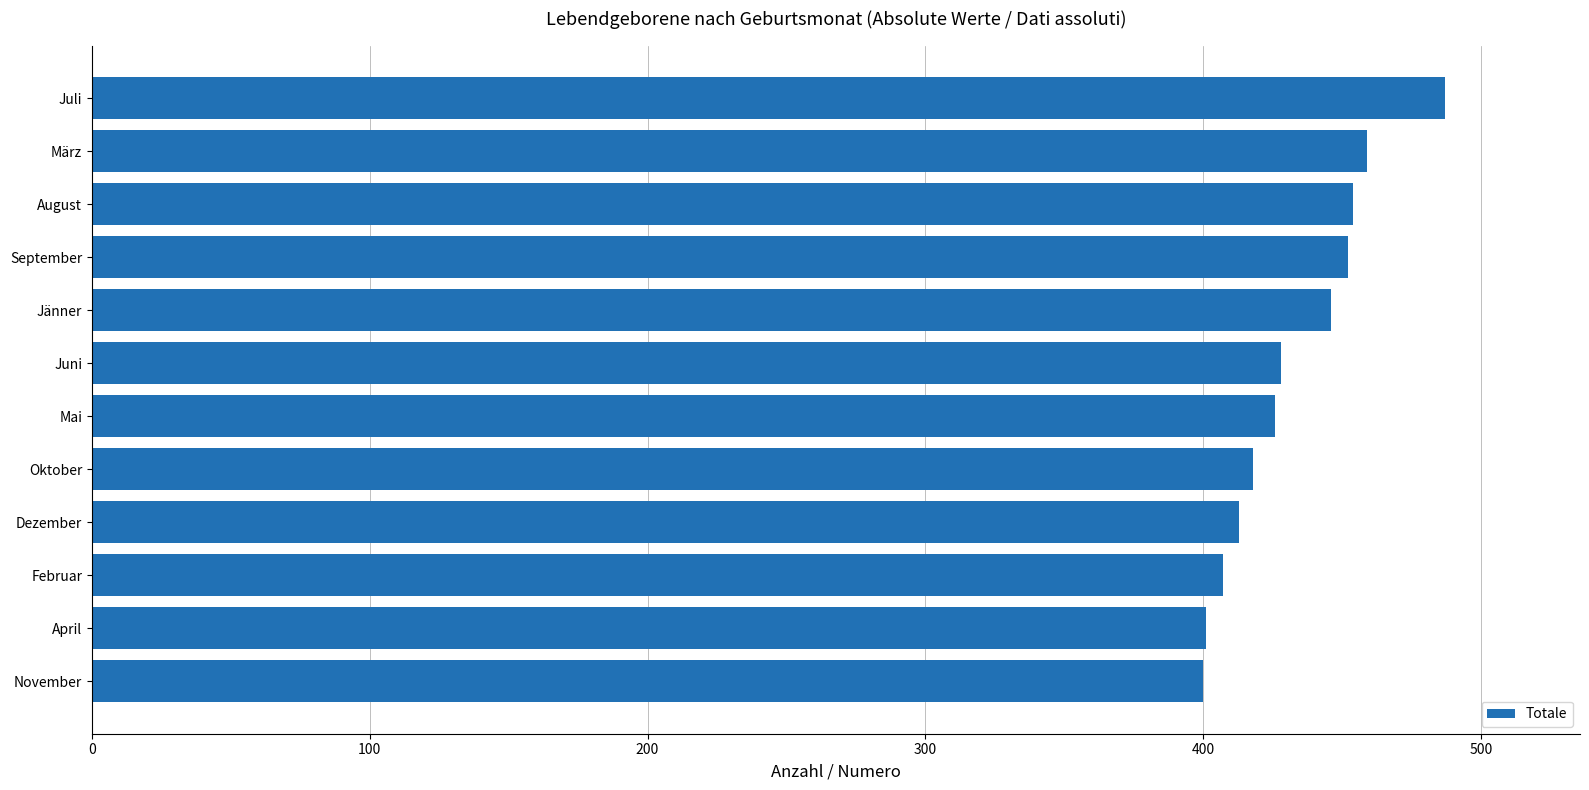

At which label is the value closest to 443?

Jänner